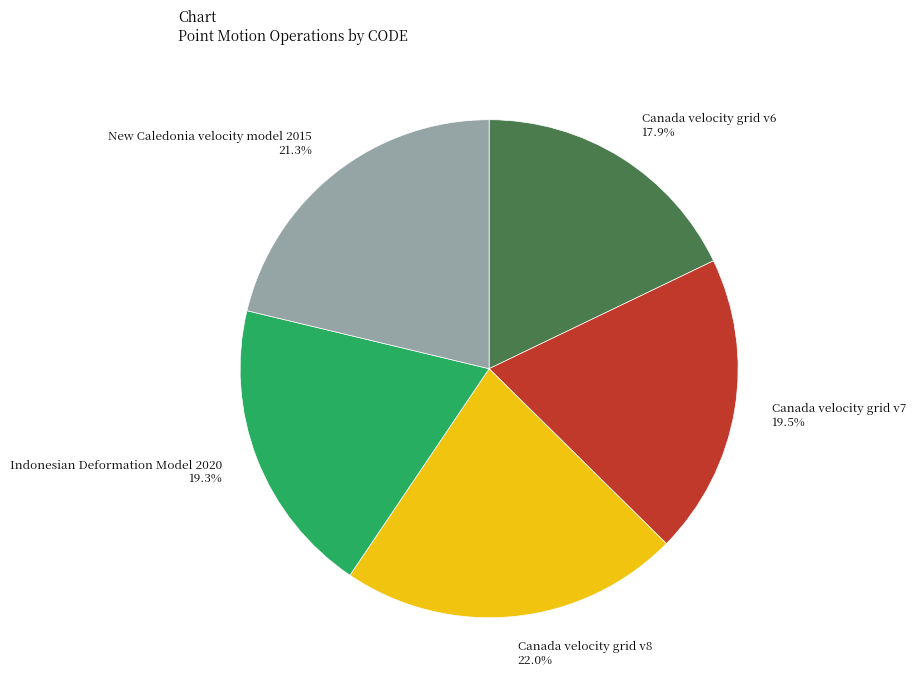

True or false: Canada velocity grid v6 accounts for 7% of the total.

False